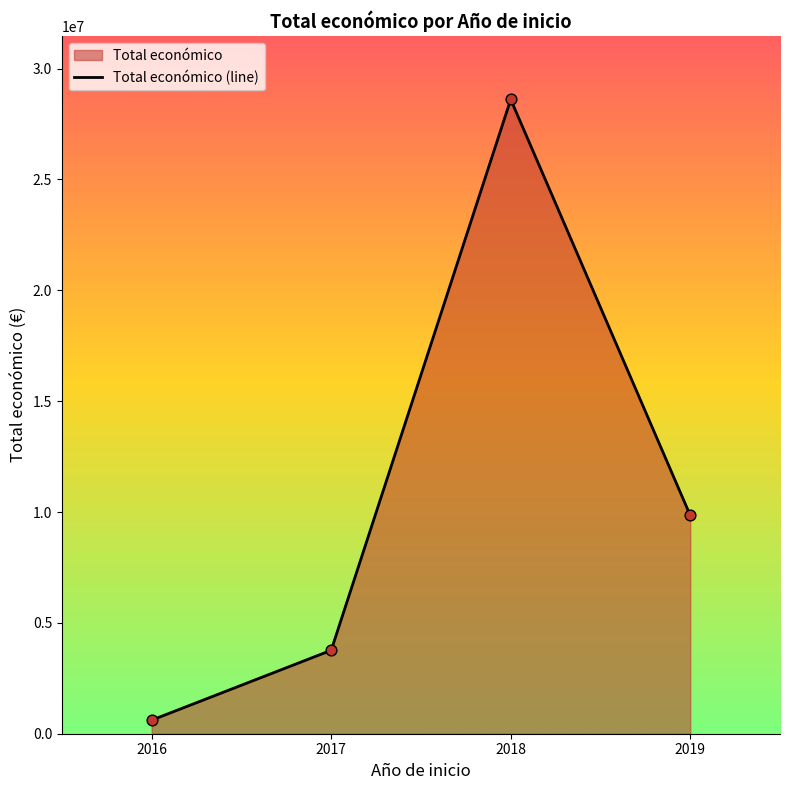

What is the change in value from 2016 to 2018?

+27995837